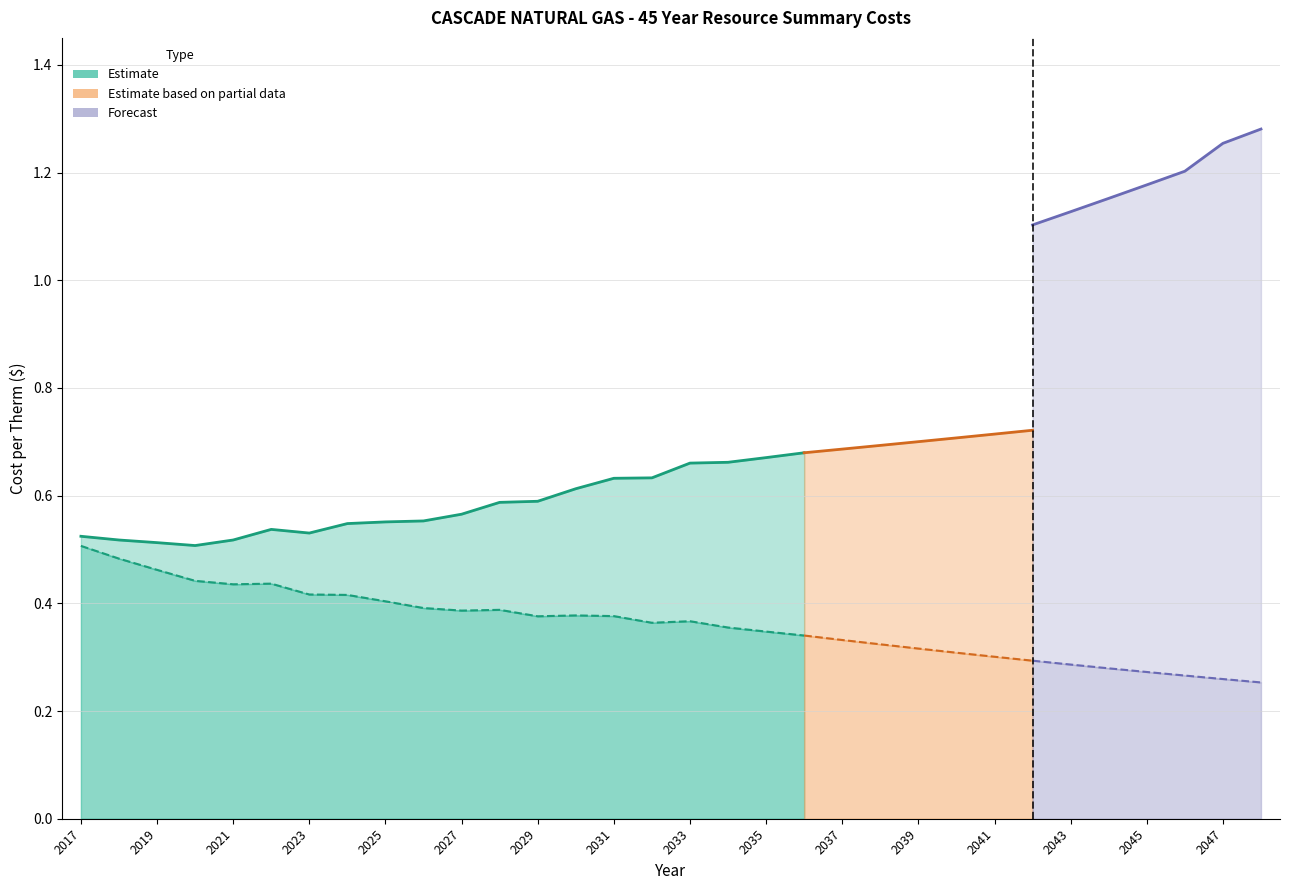

How many distinct data groups are displayed?

3